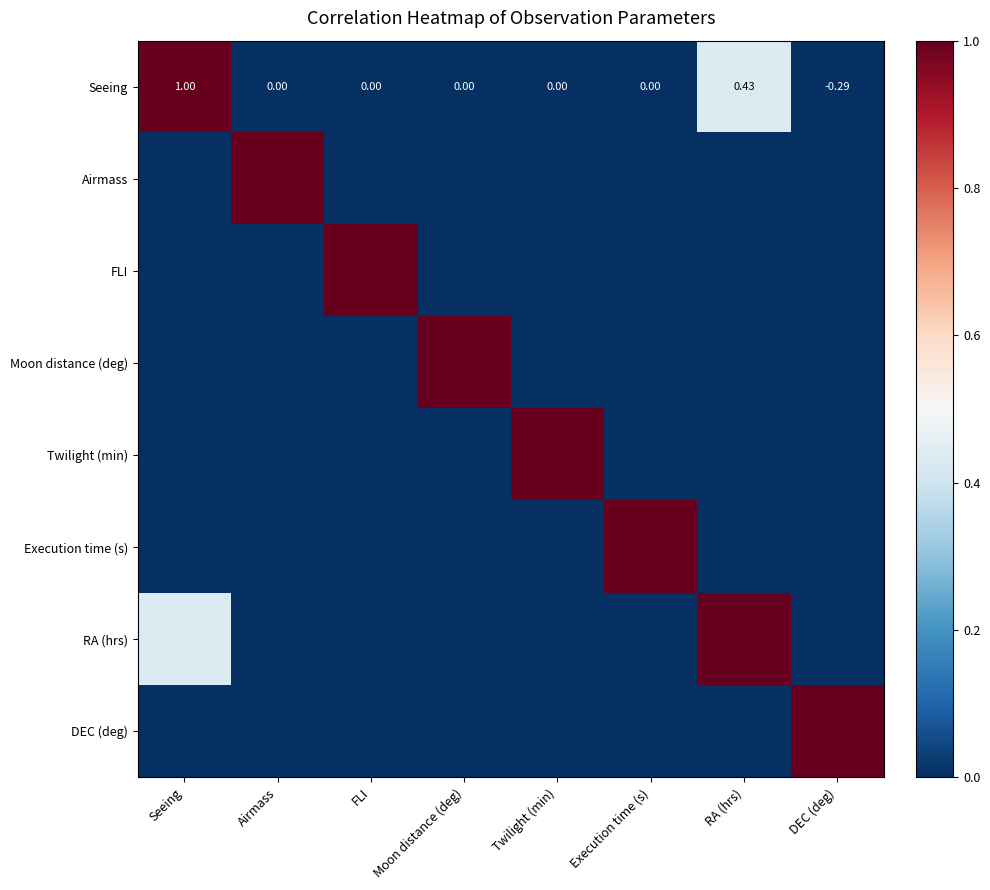

Rank the series by their maximum value, from lowest to highest.

Seeing, Airmass, FLI, Moon distance (deg), Twilight (min), Execution time (s), RA (hrs), DEC (deg)